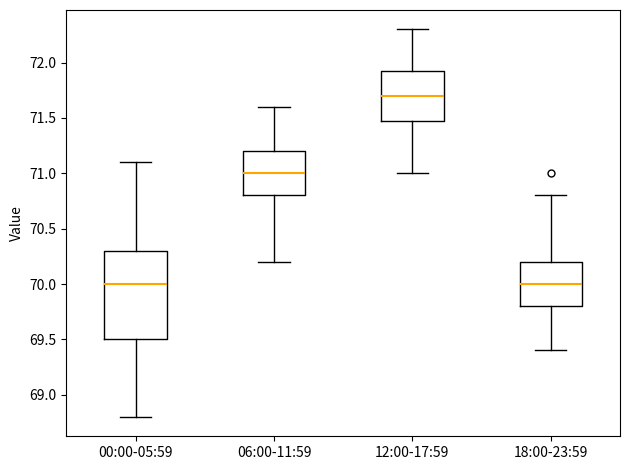

Where is the lower edge of the box for 00:00-05:59 on the y-axis? The values are not printed on the chart, so give them approximately, as read against the axis.

69.50